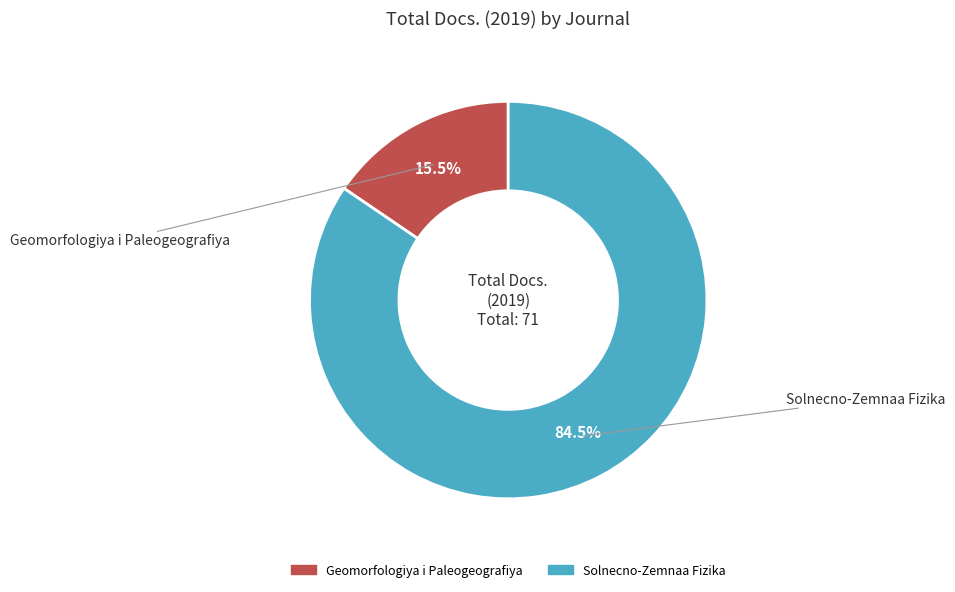

How many segments does this pie chart have?

2